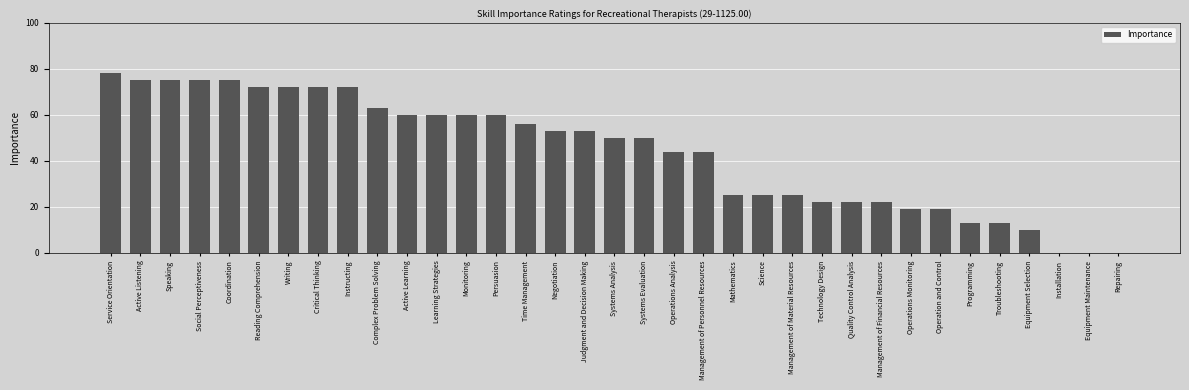

What is the greatest value displayed?

78